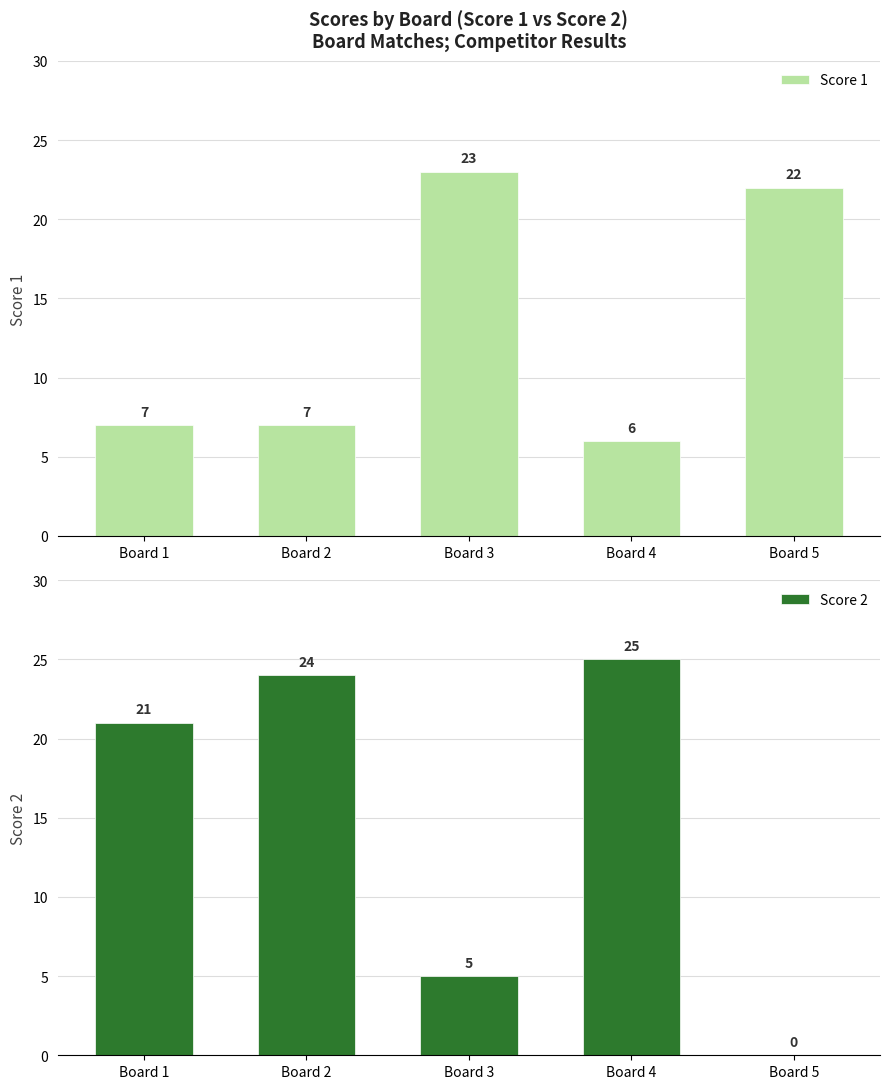

Which series has the largest range (max minus min)?

Score 2